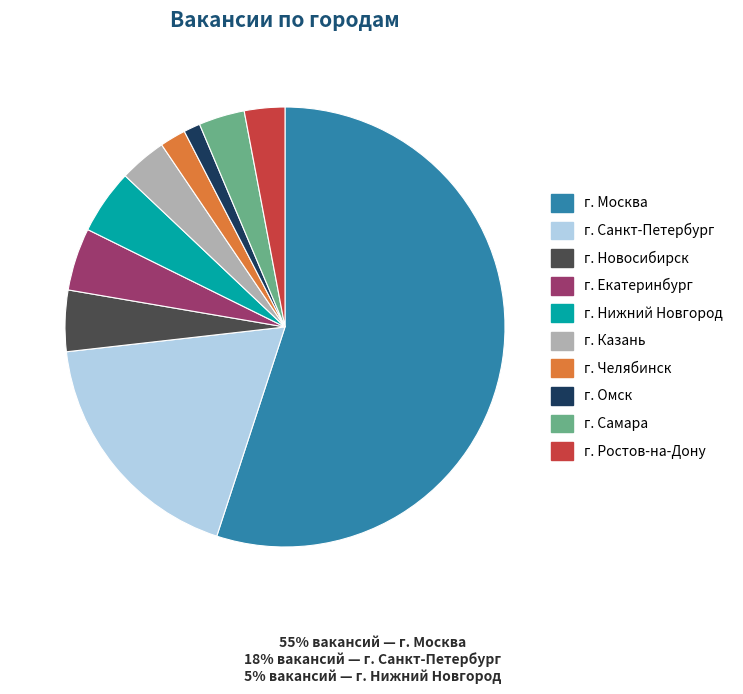

Is there a majority slice in this chart?

Yes